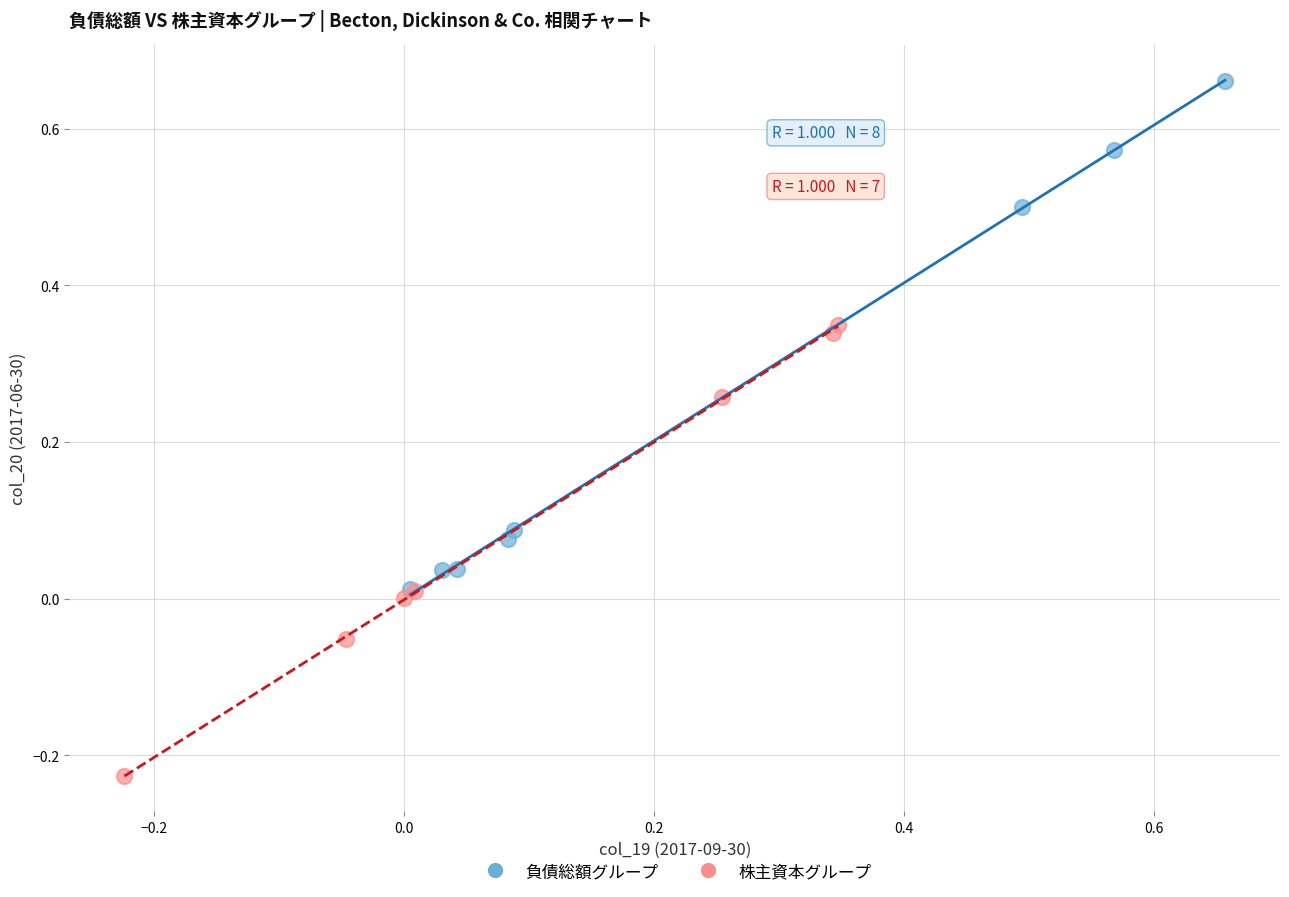

Which series reaches the maximum Y coordinate?

負債総額グループ